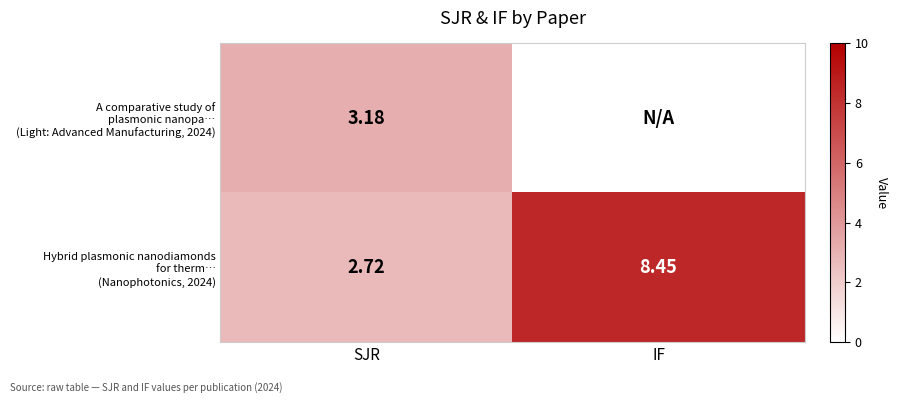

At IF, list the series in order from smallest to largest.

A comparative study of plasmonic nanopa… (Light: Advanced Manufacturing, 2024), Hybrid plasmonic nanodiamonds for therm… (Nanophotonics, 2024)